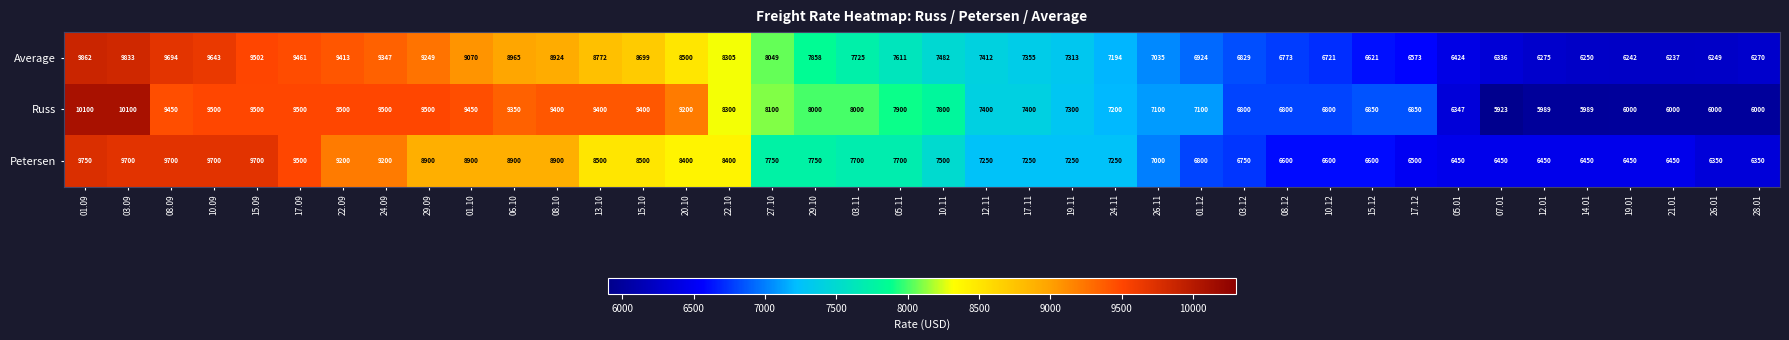

What is the sum of all Petersen values?

311500